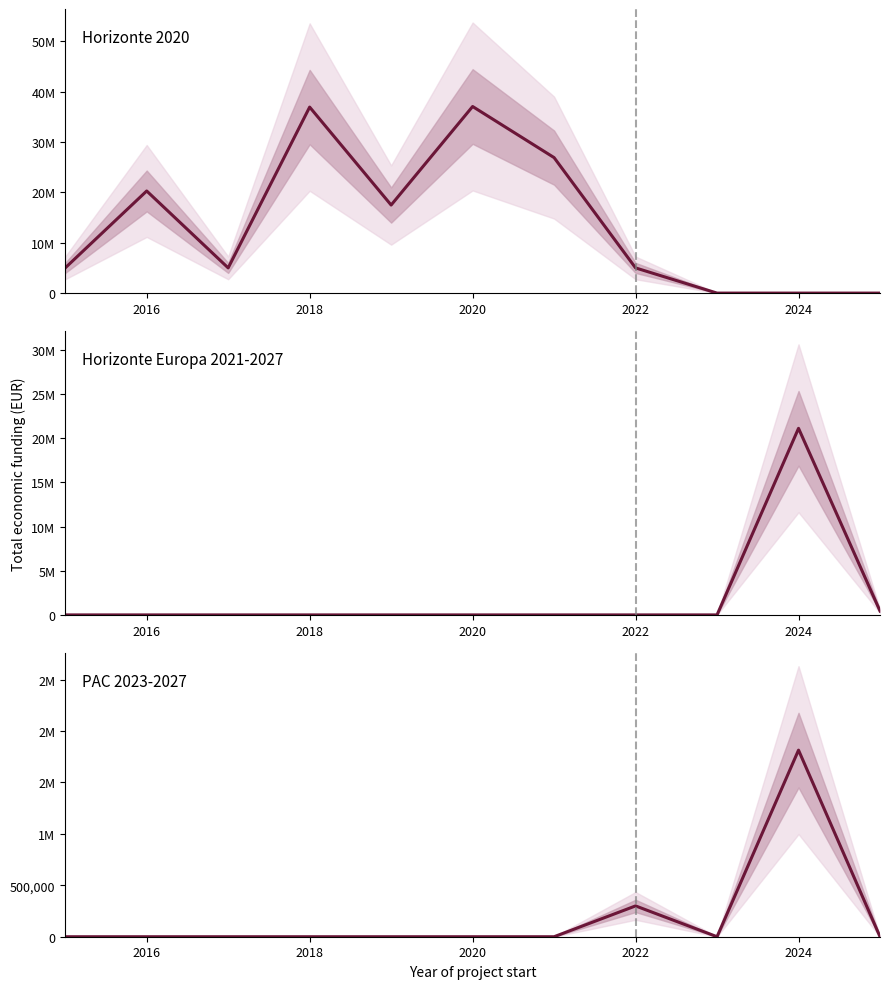

Which series has the largest range (max minus min)?

Horizonte 2020